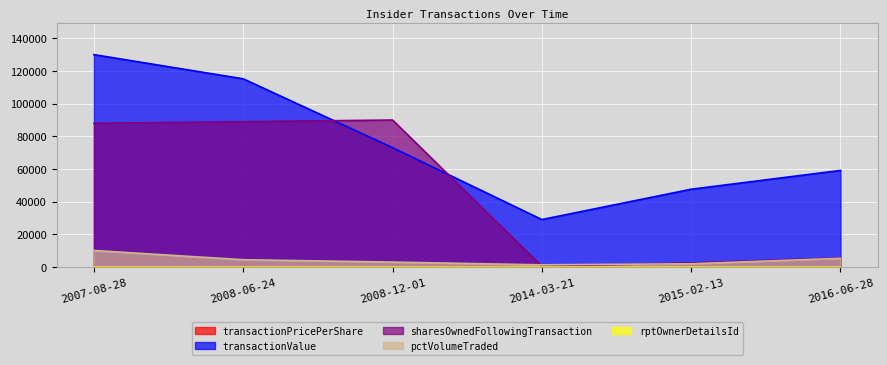

Between 2008-06-24 and 2008-12-01, which is larger?

2008-06-24